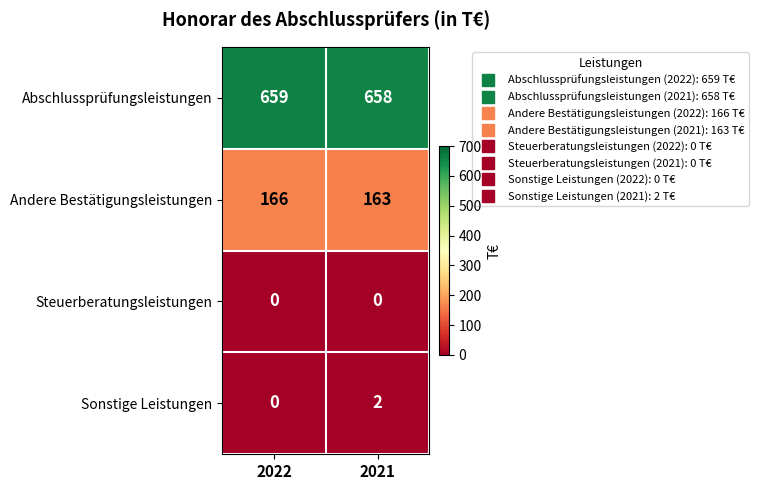

At which category does the chart reach its peak across all series?

2022